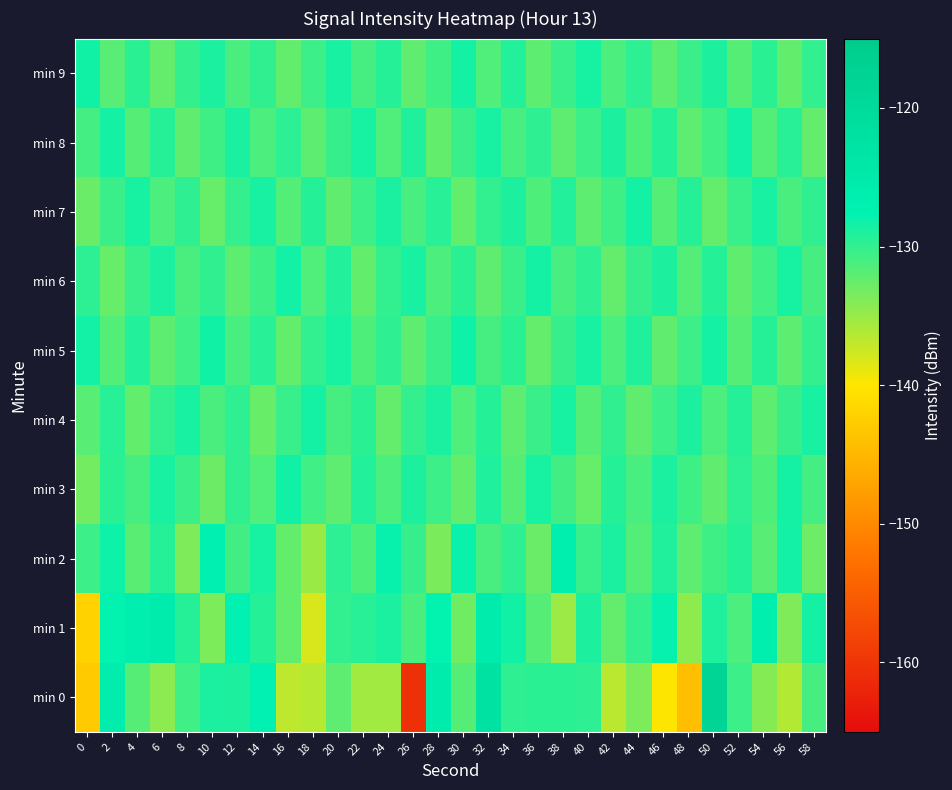

What is the difference between the highest and lowest values at 28?

7.7